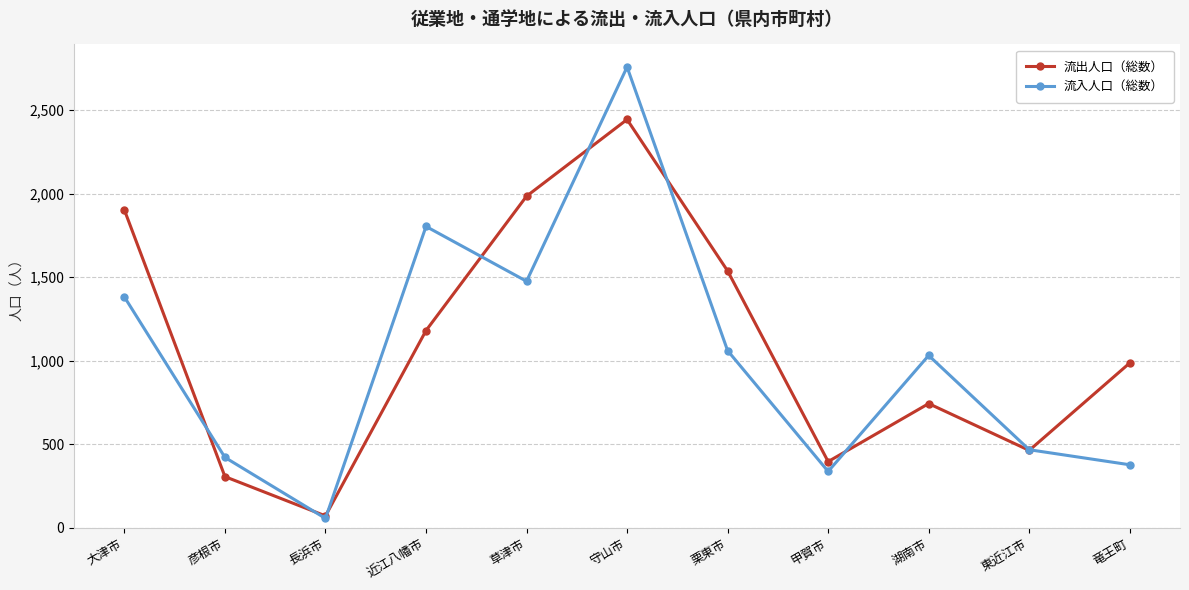

Reading left to right, transcribe all the data shown in this chart.

流出人口（総数）: 1901	306	71	1180	1984	2443	1537	396	743	463	986
流入人口（総数）: 1381	421	56	1803	1475	2757	1060	337	1031	467	377